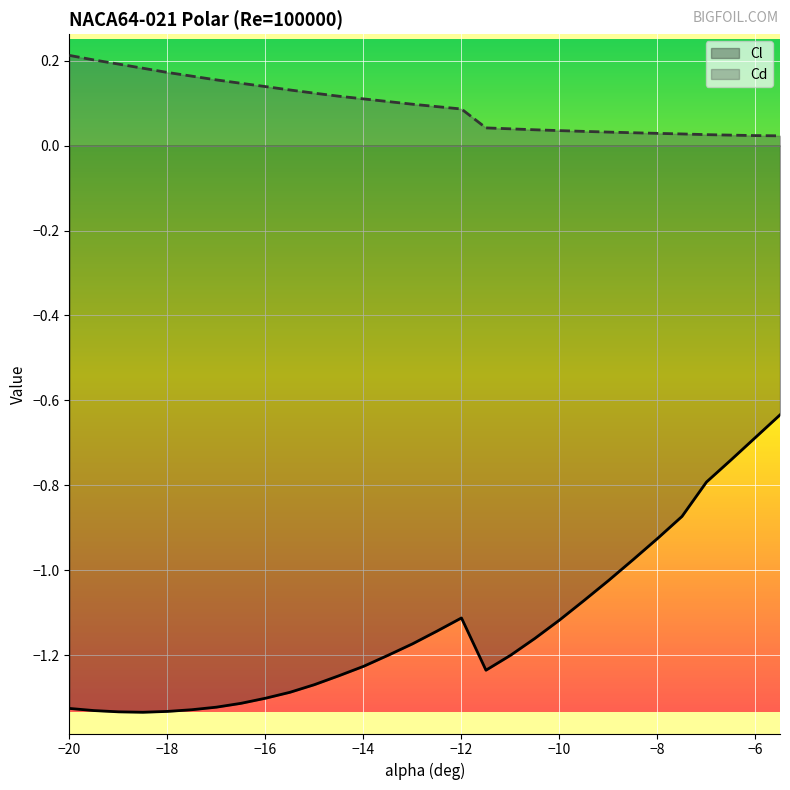

Does the chart display data point markers on the line(s)?

No